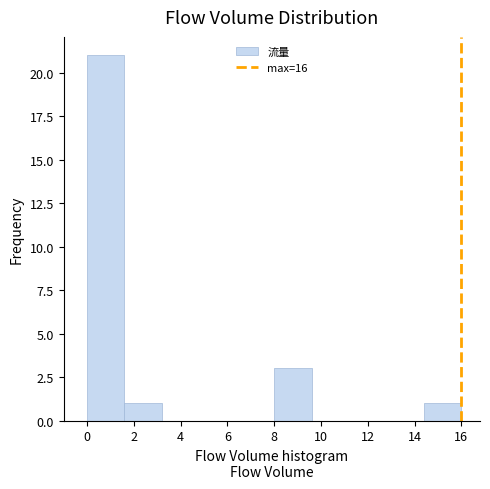

How tall is the bar that spans 0.0 to 1.6 on the x-axis? The values are not printed on the chart, so give them approximately, as read against the axis.

21